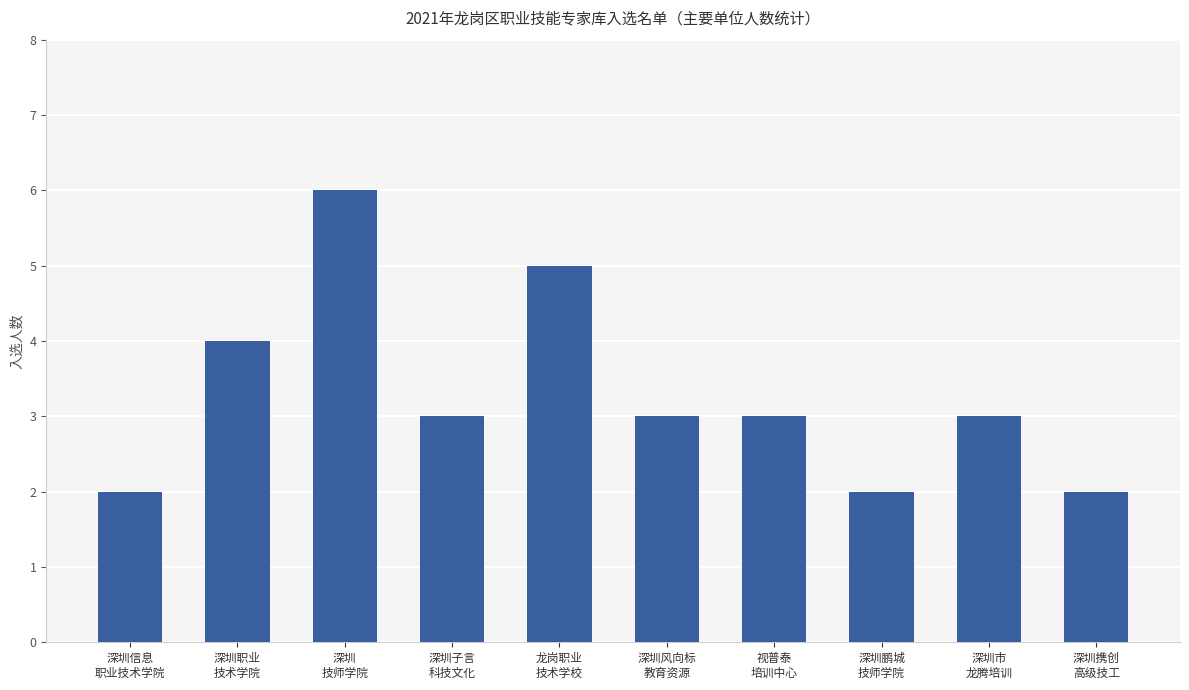

Are the bars grouped side by side (vs. stacked)?

No